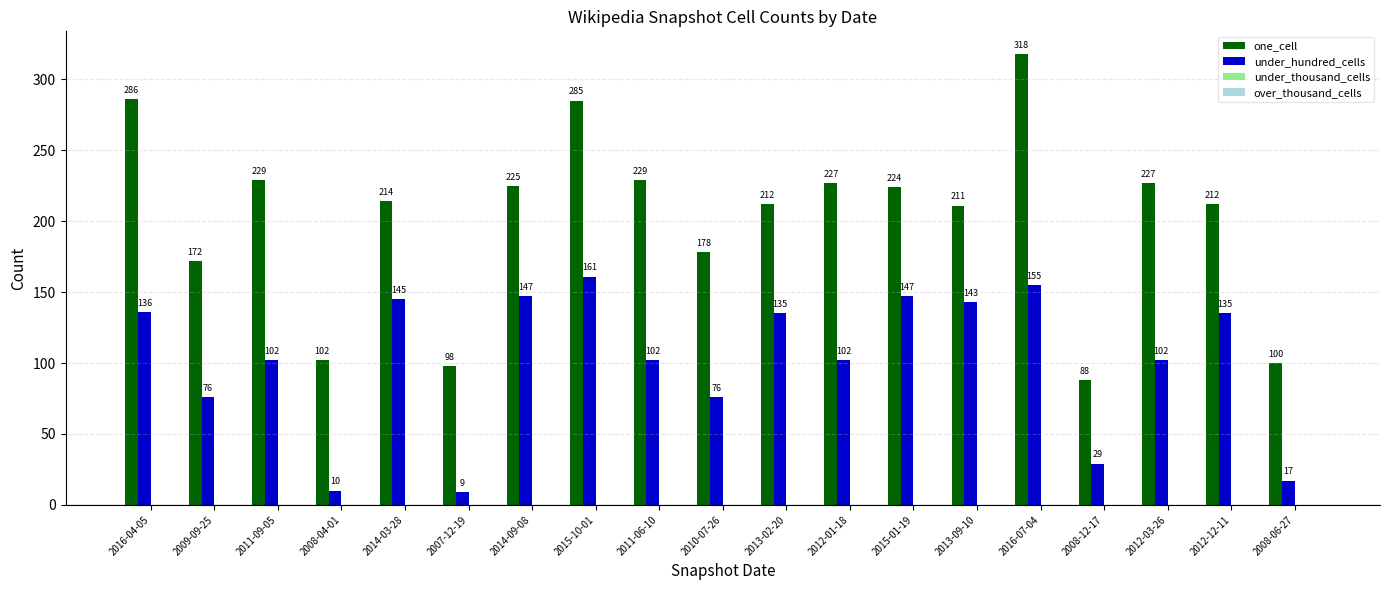

What is the sum of the under_hundred_cells values at 2008-12-17 and 2010-07-26?

105